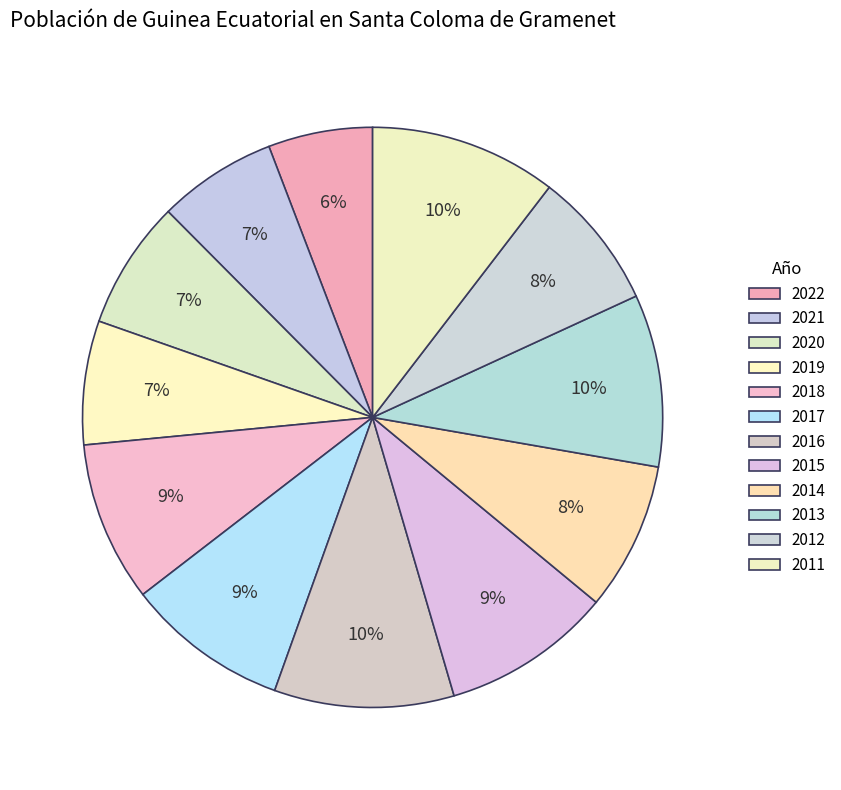

To the nearest percent, what is the average slice percentage?

8%